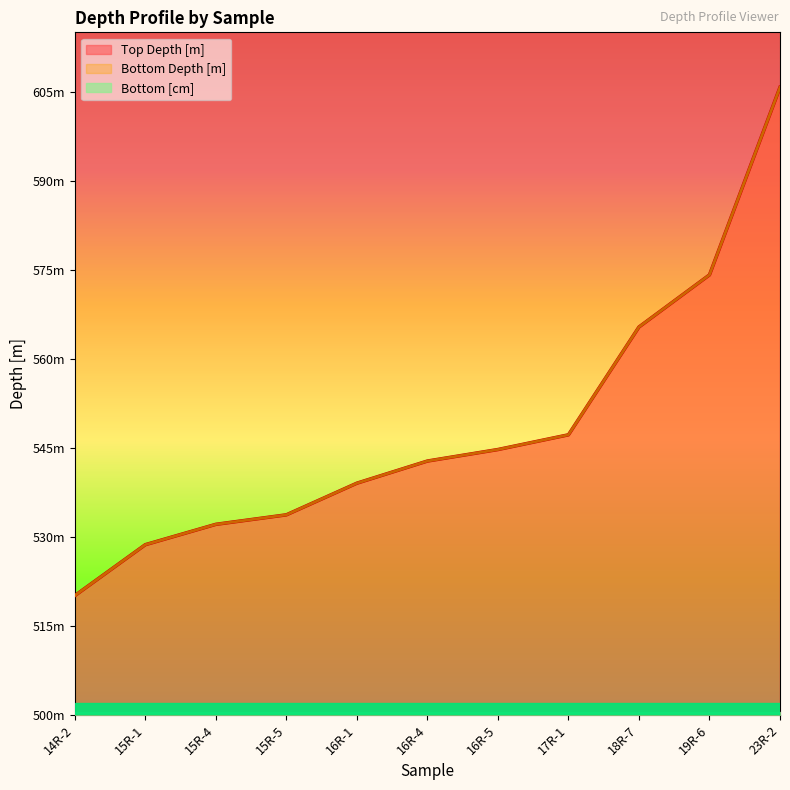

True or false: Bottom Depth [m] has a value of 899.3 at 17R-1.

False